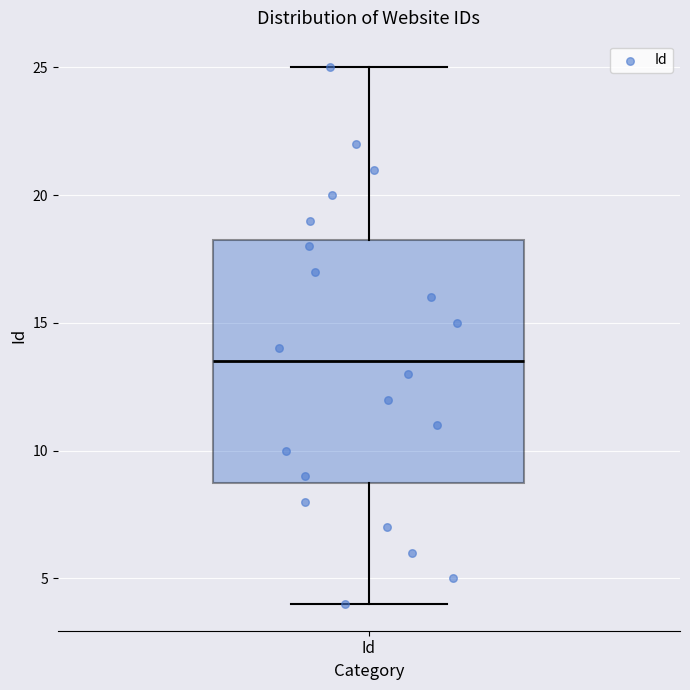

Where does the upper whisker of the box for Id end on the y-axis? The values are not printed on the chart, so give them approximately, as read against the axis.

25.0